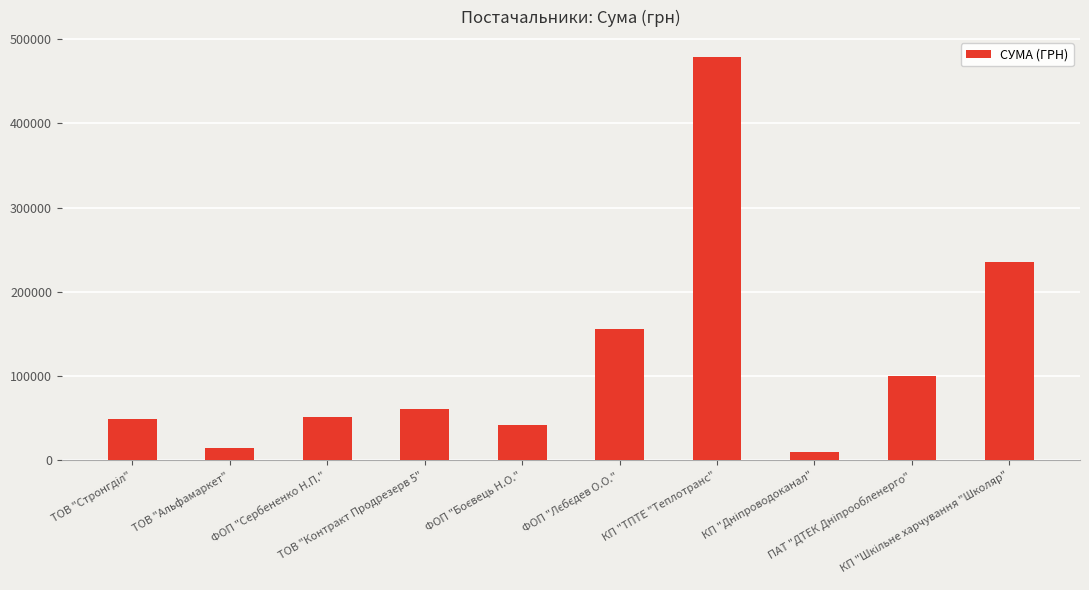

What is the value of the 2nd bar from the left?

15077.0